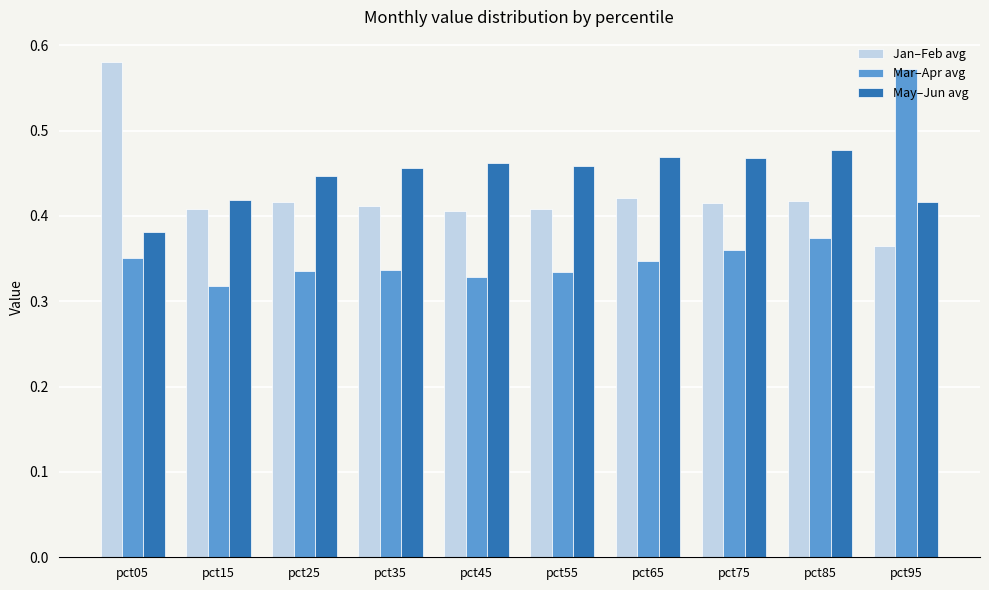

List the series in order of their overall mean, highest first.

May–Jun avg, Jan–Feb avg, Mar–Apr avg